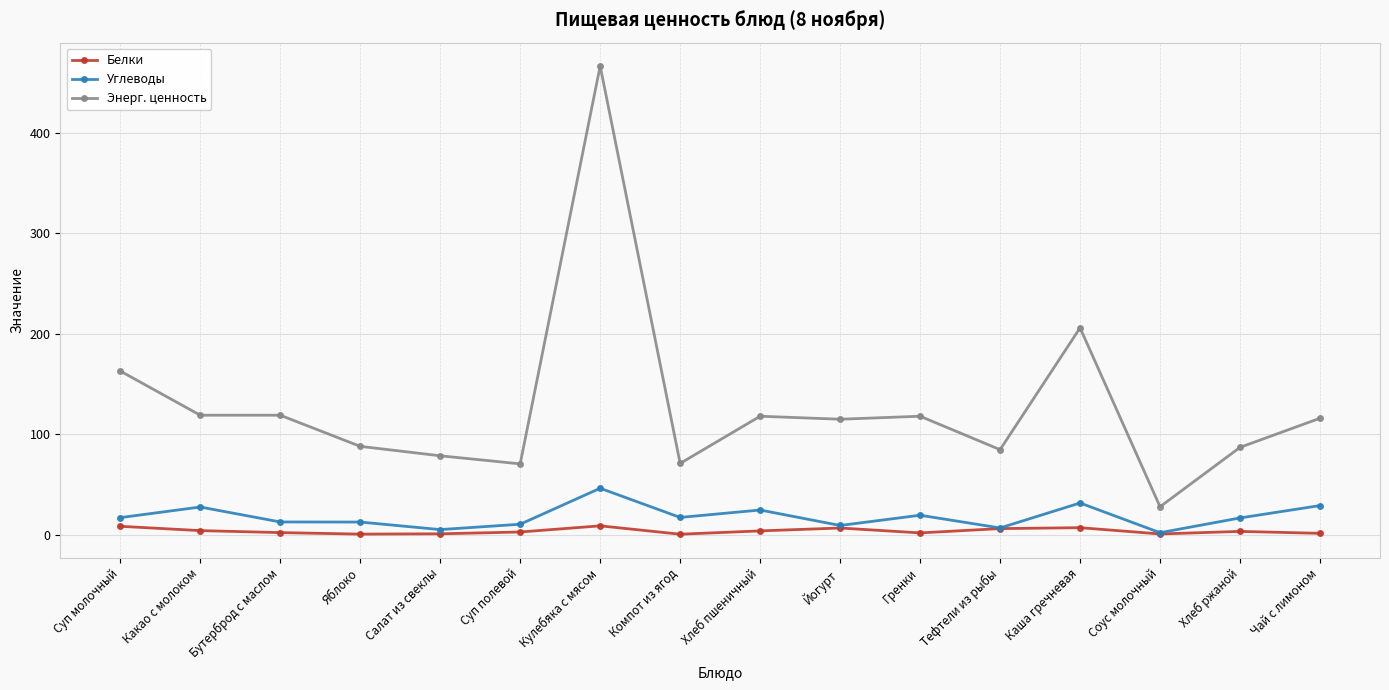

True or false: Белки and Энерг. ценность cross at least once.

False